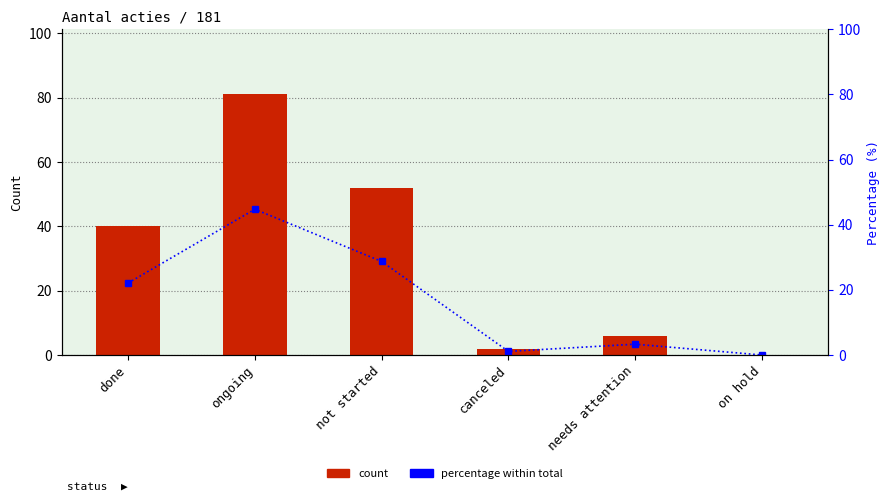

Where does the count series first go above 40?

ongoing